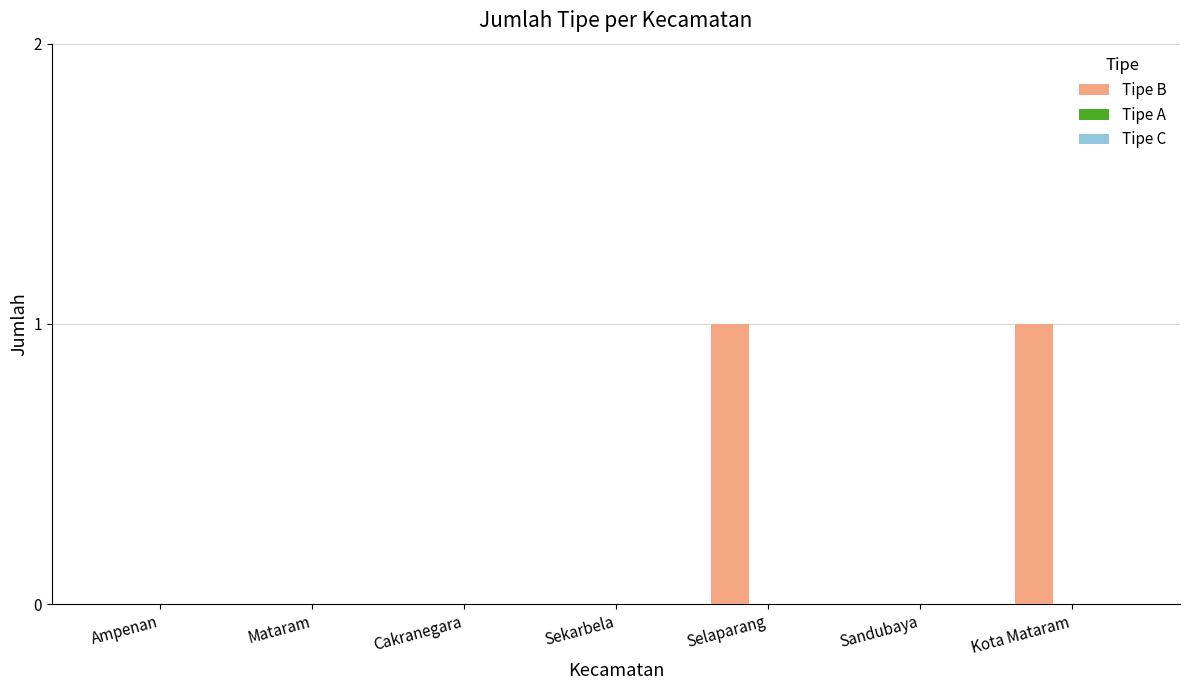

The value at Cakranegara is 0. True or false?

True